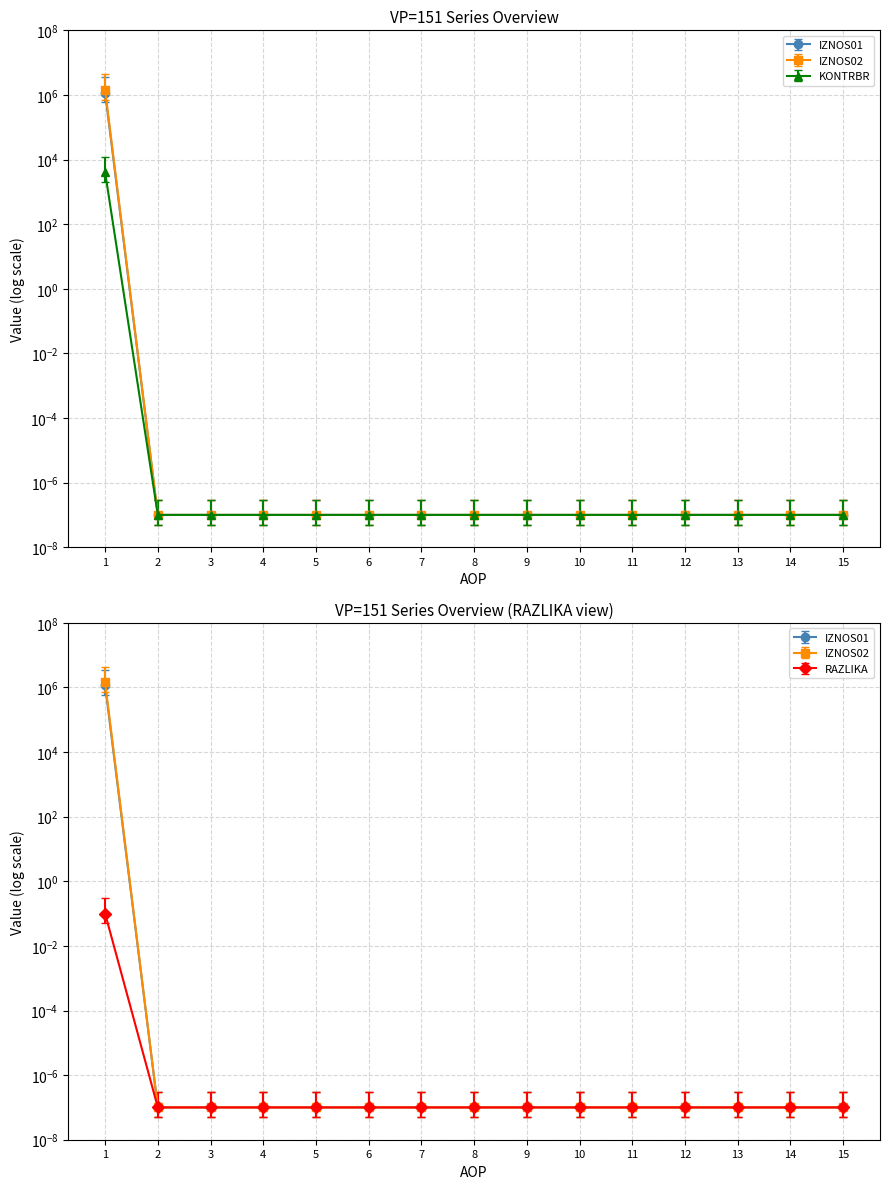

What value does the KONTRBR series have at 1?

1169578.1